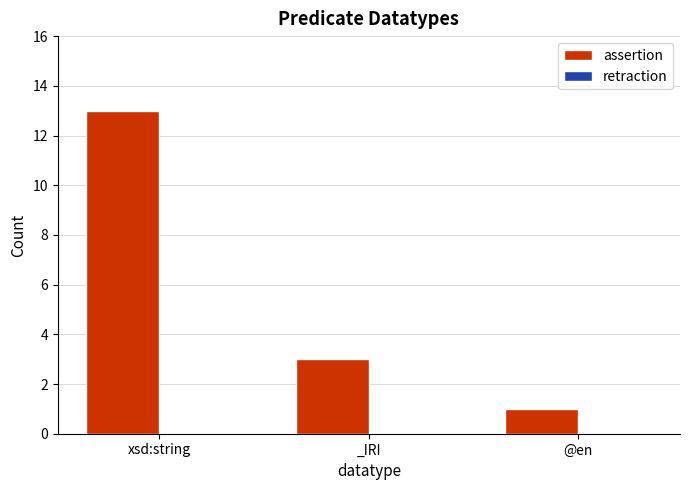

Rank the categories by value from lowest to highest.

@en, _IRI, xsd:string